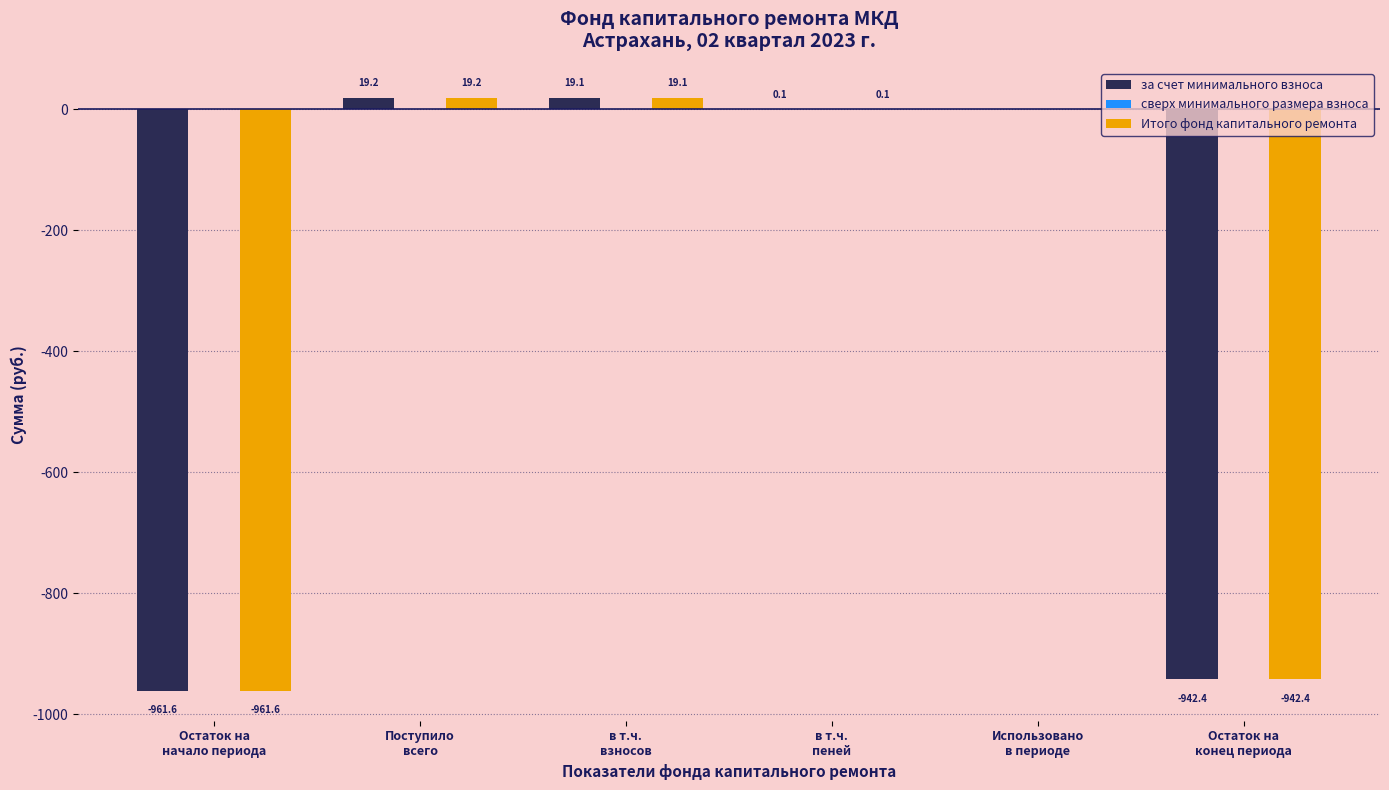

Does the chart contain stacked bars?

No